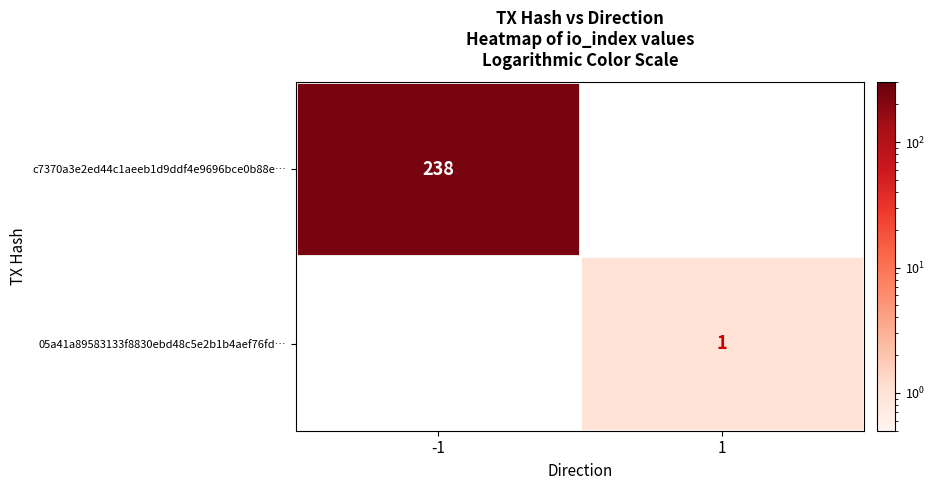

Is it true that c7370a3e2ed44c1aeeb1d9ddf4e9696bce0b88e… equals 238 at -1?

True